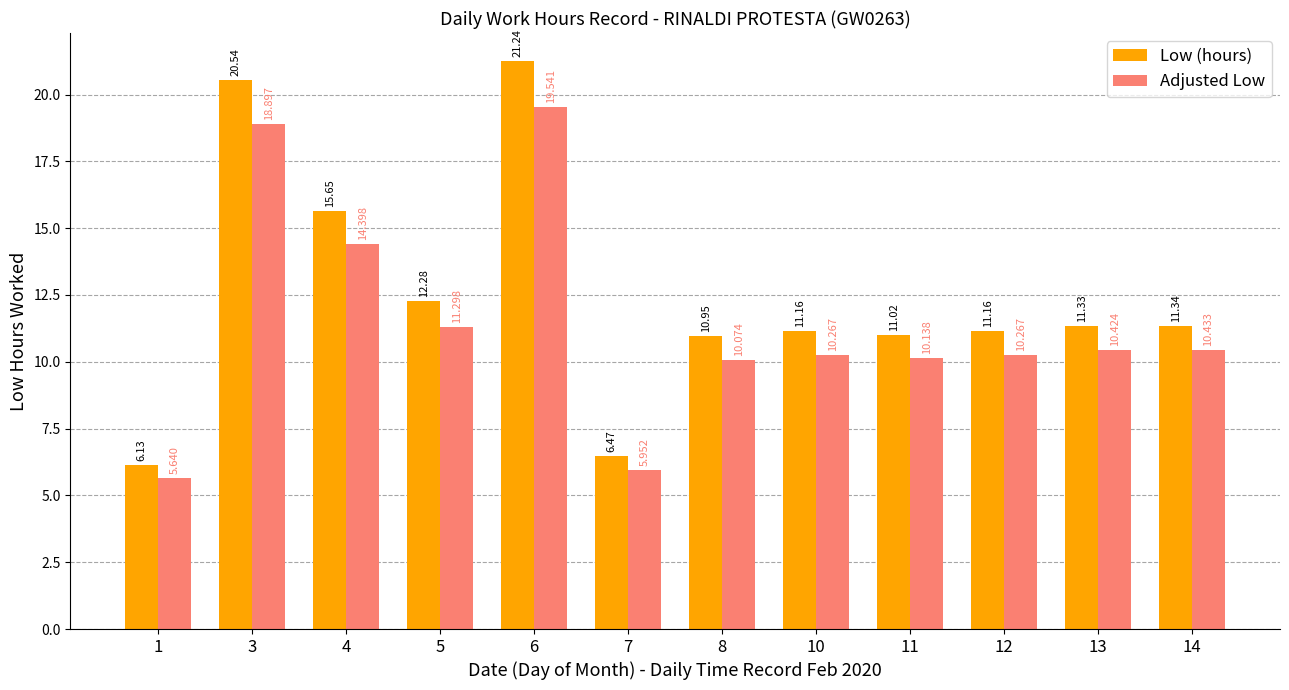

What is the spread (max minus min) of values at 11?

0.9